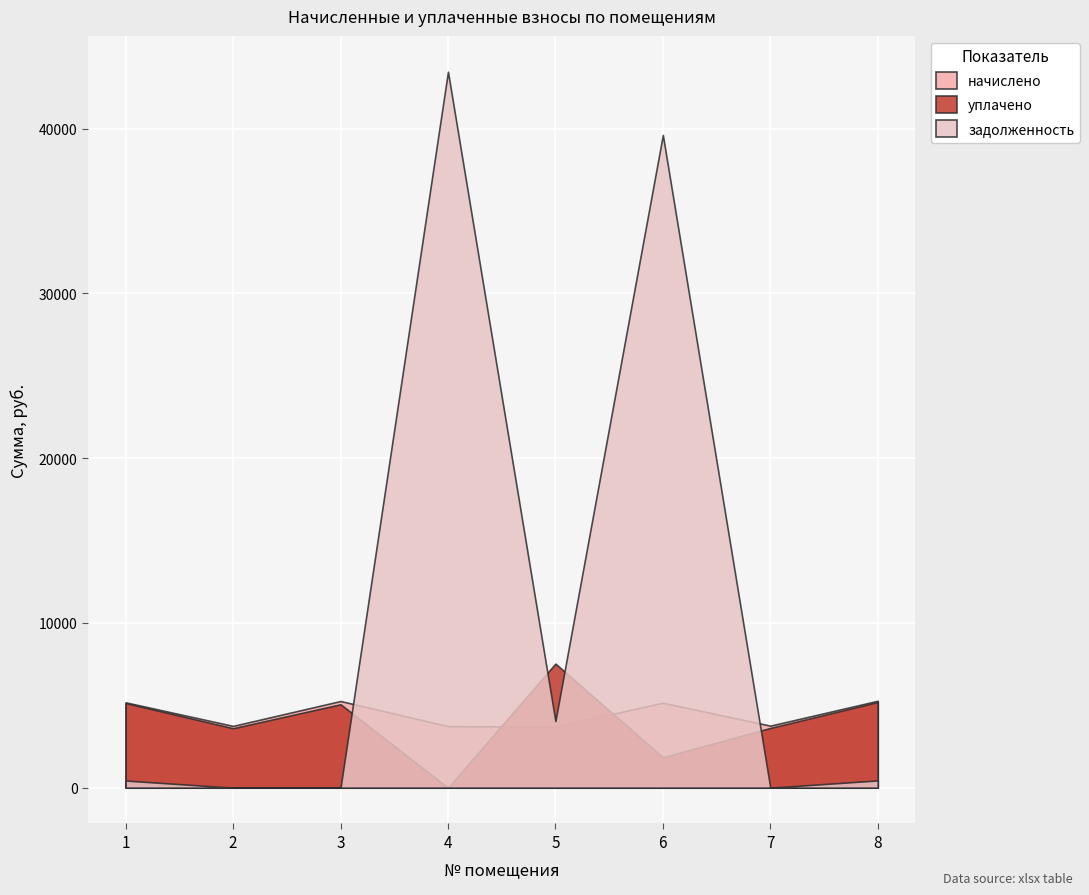

Reading left to right, transcribe all the data shown in this chart.

начислено: 5178.8	3748.2	5258.8	3732.2	3708.2	5154.8	3764.3	5274.7
уплачено: 5134.8	3608.1	5062.2	0.0	7529.7	1846.8	3623.6	5199.0
задолженность: 431.6	0.0	0.0	43455.4	4044.4	39614.2	0.0	440.1